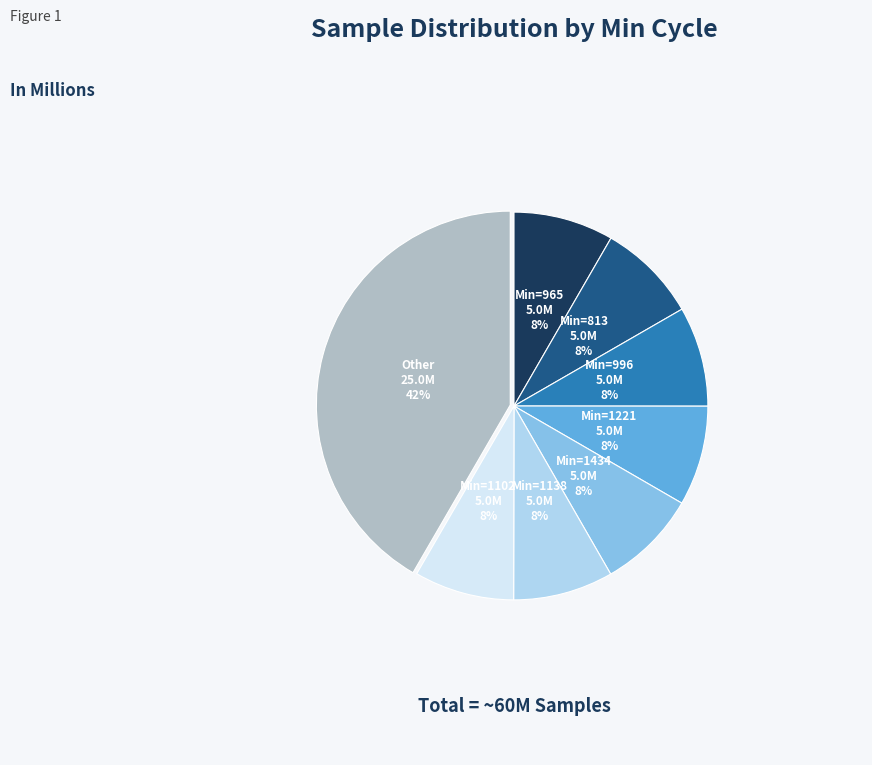

To the nearest percent, what is the average slice percentage?

12%